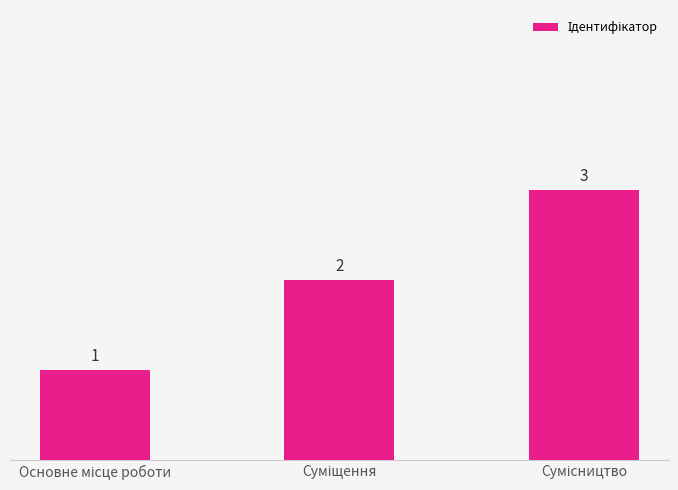

Count the values in the range 1 to 3.

3